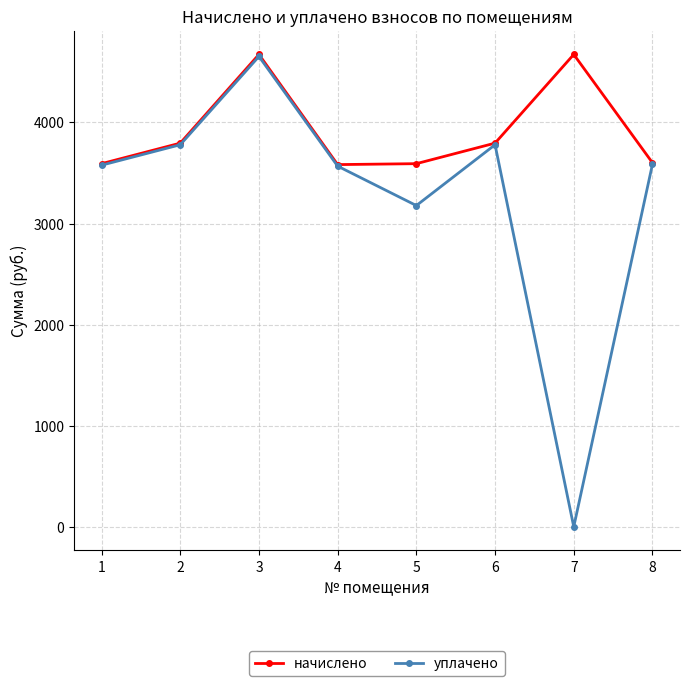

True or false: начислено has more than 1 interior local peaks.

True